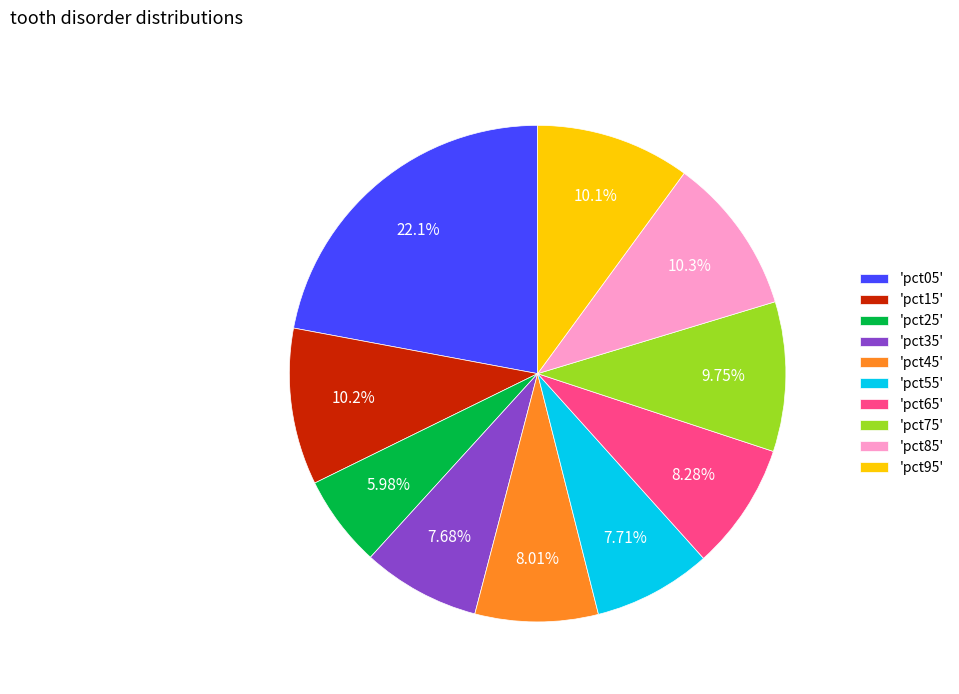

To the nearest percent, what is the average slice percentage?

10%